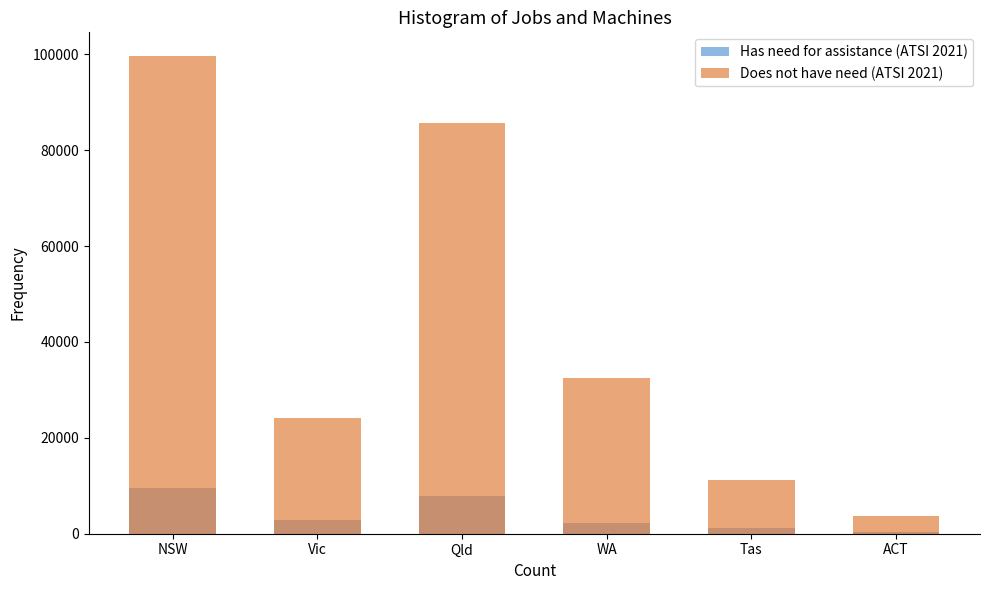

What is the label of the 5th bar from the right?

Vic